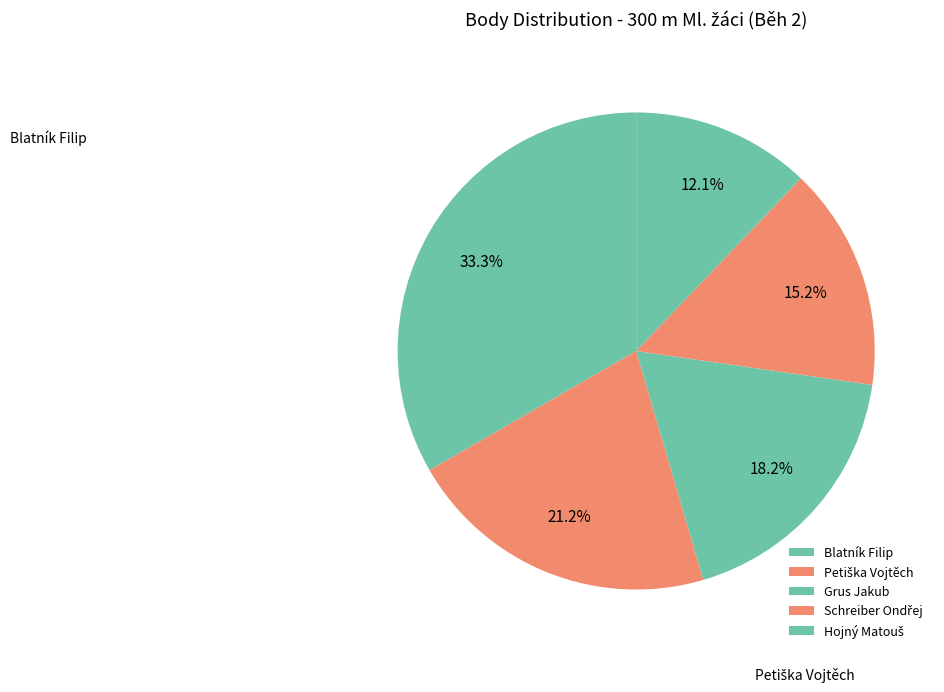

To the nearest percent, what portion does Blatník Filip represent?

33%